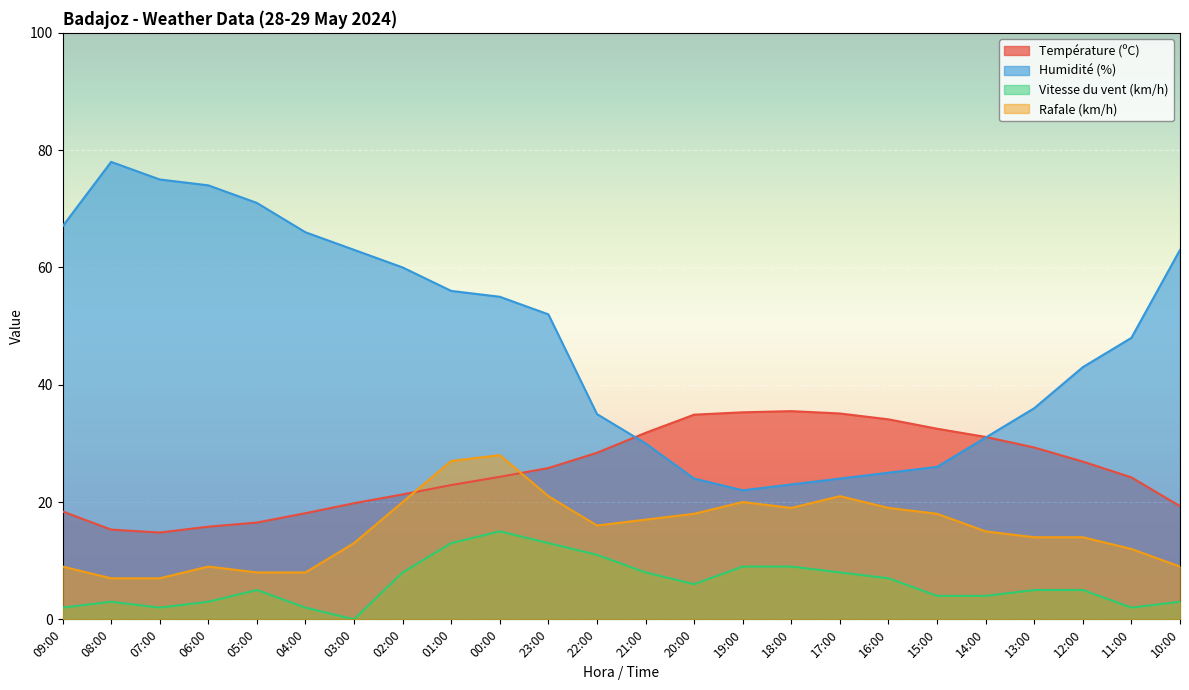

Reading left to right, what are all the values shown in this chart?

Température (ºC): 09:00=18.4	08:00=15.3	07:00=14.8	06:00=15.8	05:00=16.5	04:00=18.1	03:00=19.8	02:00=21.3	01:00=22.9	00:00=24.3	23:00=25.8	22:00=28.4	21:00=31.8	20:00=34.9	19:00=35.3	18:00=35.5	17:00=35.1	16:00=34.1	15:00=32.5	14:00=31.1	13:00=29.3	12:00=26.9	11:00=24.2	10:00=19.3
Humidité (%): 09:00=67.0	08:00=78.0	07:00=75.0	06:00=74.0	05:00=71.0	04:00=66.0	03:00=63.0	02:00=60.0	01:00=56.0	00:00=55.0	23:00=52.0	22:00=35.0	21:00=30.0	20:00=24.0	19:00=22.0	18:00=23.0	17:00=24.0	16:00=25.0	15:00=26.0	14:00=31.0	13:00=36.0	12:00=43.0	11:00=48.0	10:00=63.0
Vitesse du vent (km/h): 09:00=2.0	08:00=3.0	07:00=2.0	06:00=3.0	05:00=5.0	04:00=2.0	03:00=0.0	02:00=8.0	01:00=13.0	00:00=15.0	23:00=13.0	22:00=11.0	21:00=8.0	20:00=6.0	19:00=9.0	18:00=9.0	17:00=8.0	16:00=7.0	15:00=4.0	14:00=4.0	13:00=5.0	12:00=5.0	11:00=2.0	10:00=3.0
Rafale (km/h): 09:00=9.0	08:00=7.0	07:00=7.0	06:00=9.0	05:00=8.0	04:00=8.0	03:00=13.0	02:00=20.0	01:00=27.0	00:00=28.0	23:00=21.0	22:00=16.0	21:00=17.0	20:00=18.0	19:00=20.0	18:00=19.0	17:00=21.0	16:00=19.0	15:00=18.0	14:00=15.0	13:00=14.0	12:00=14.0	11:00=12.0	10:00=9.0